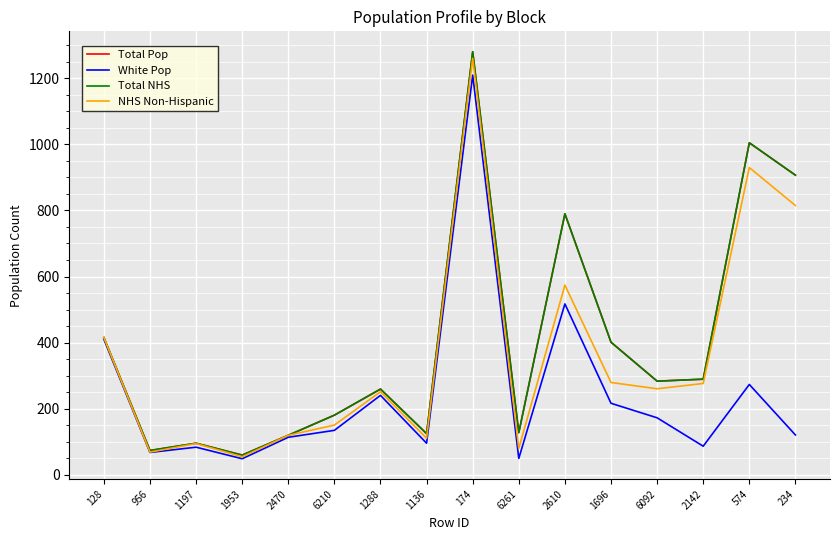

True or false: Total Pop and NHS Non-Hispanic cross at least once.

False